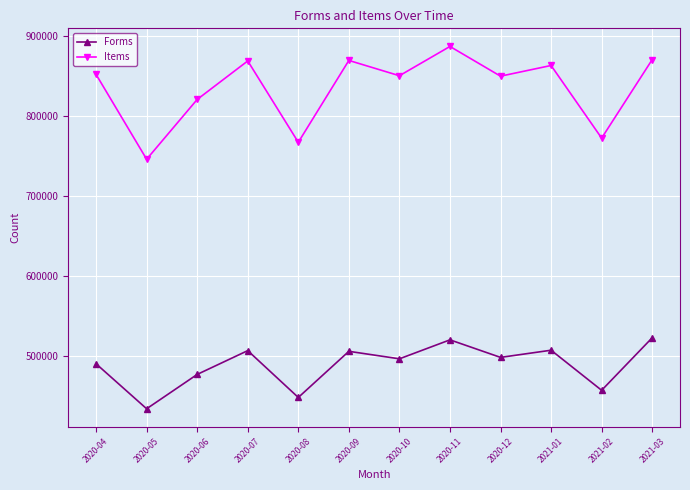

In Forms, how many points are higher than both neighbors (excluding endpoints)?

4